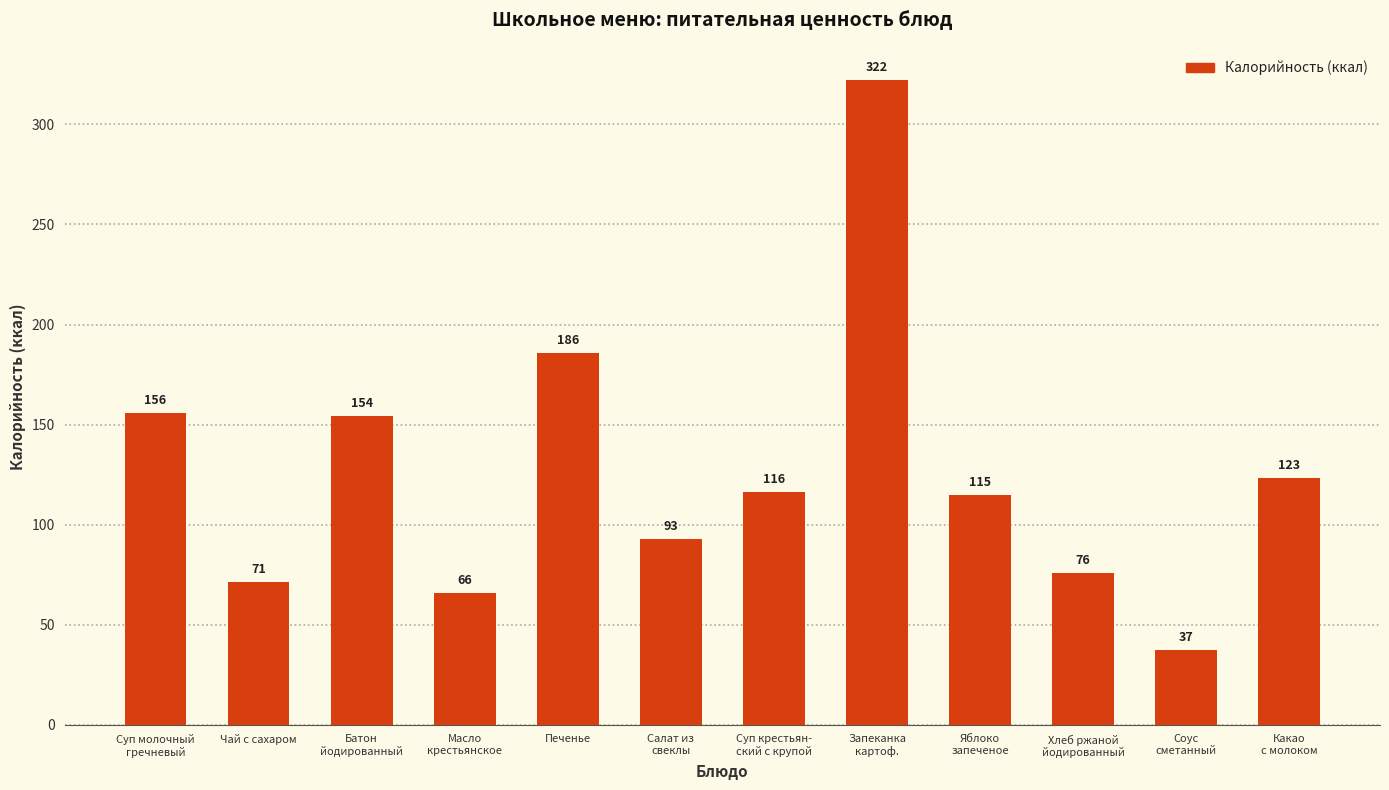

List the labels in order of value, largest first.

Запеканка
картоф., Печенье, Суп молочный
гречневый, Батон
йодированный, Какао
с молоком, Суп крестьян-
ский с крупой, Яблоко
запеченое, Салат из
свеклы, Хлеб ржаной
йодированный, Чай с сахаром, Масло
крестьянское, Соус
сметанный